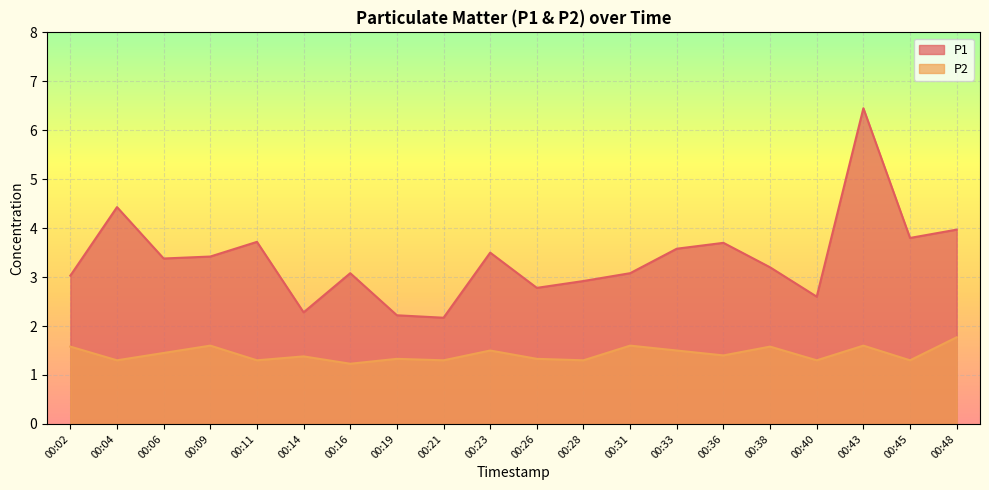

True or false: P1 and P2 cross at least once.

False